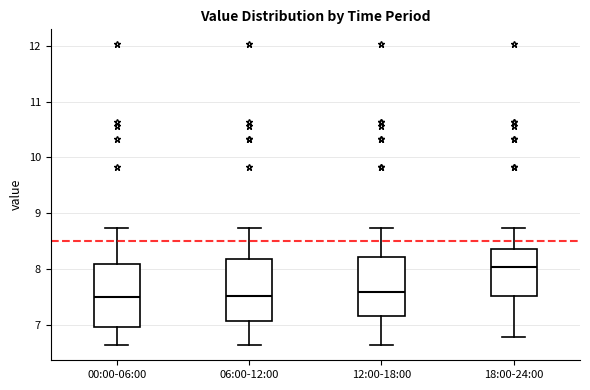

Where does the upper whisker of the box for 00:00-06:00 end on the y-axis? The values are not printed on the chart, so give them approximately, as read against the axis.

8.7